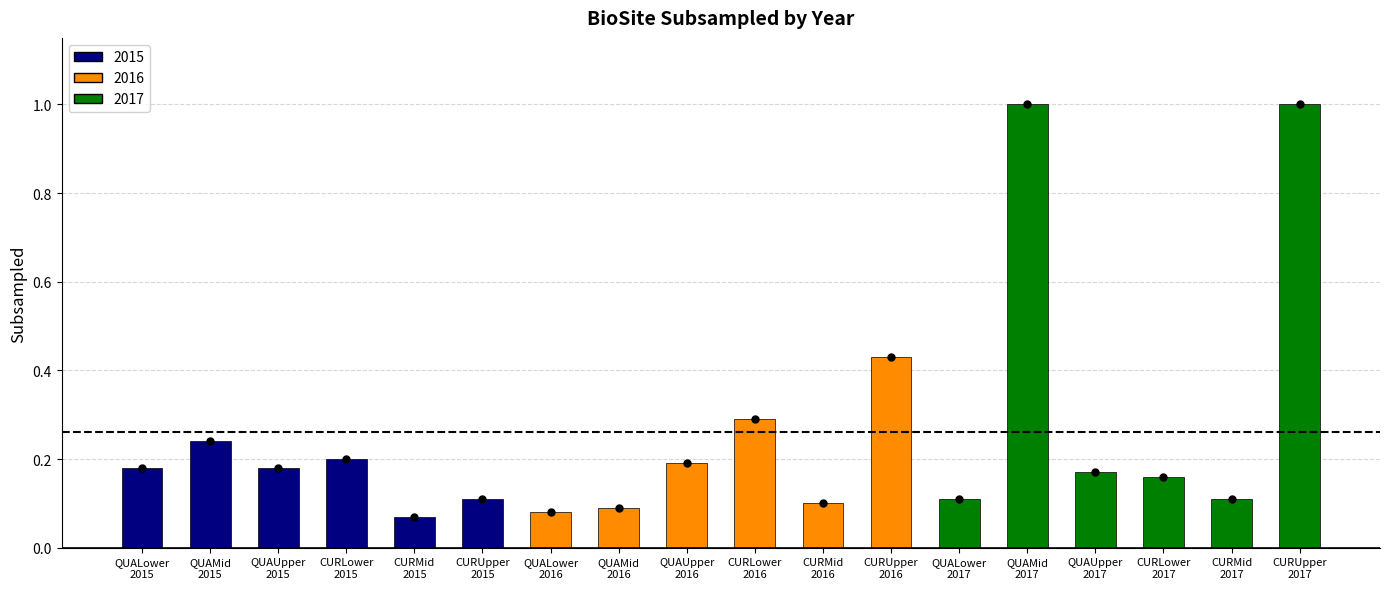

What is the maximum value shown in the chart?

1.0